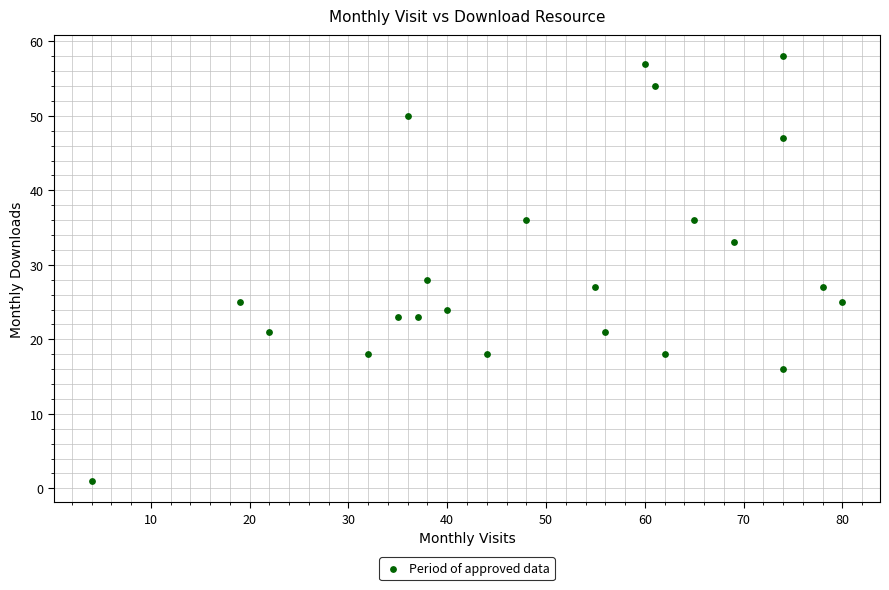

What Y value in the scatter plot is closest to 29?

28